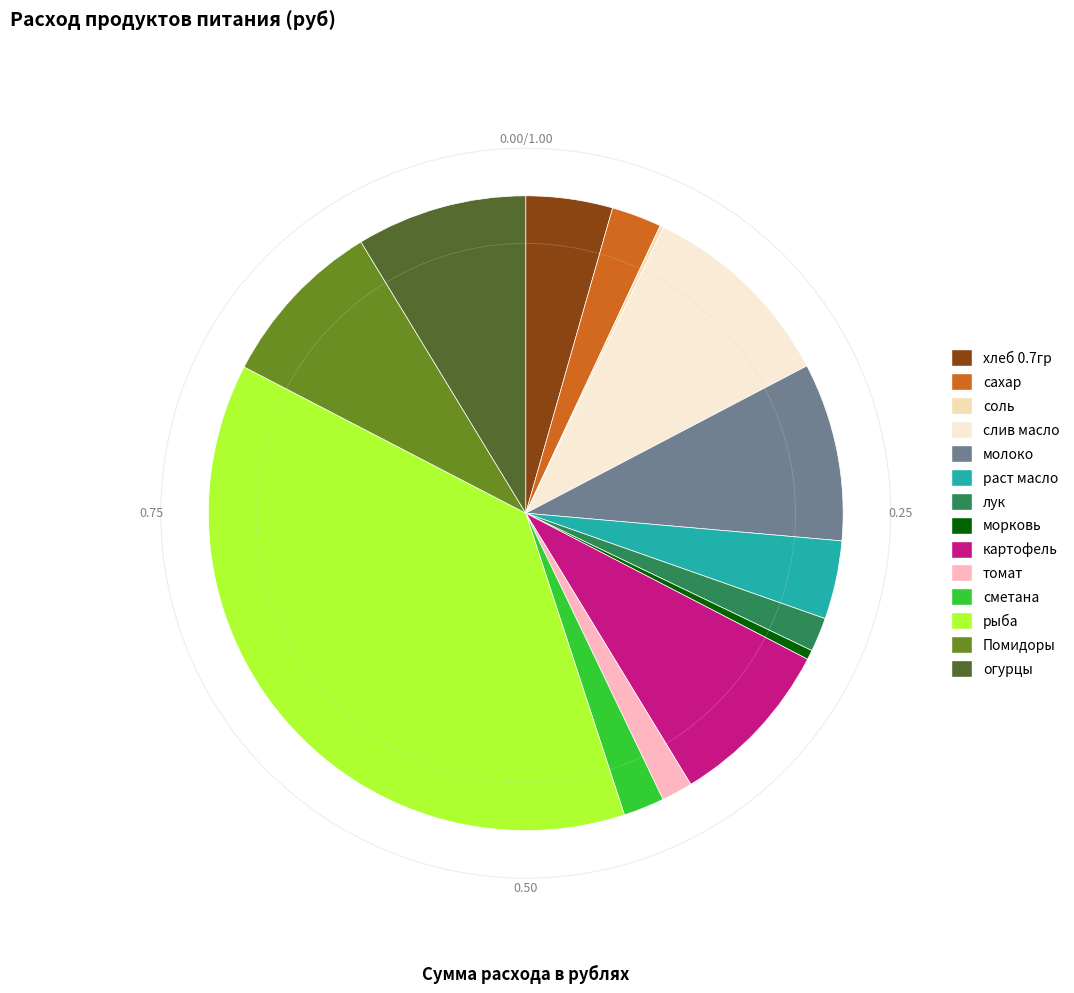

Count the number of slices in the pie.

14